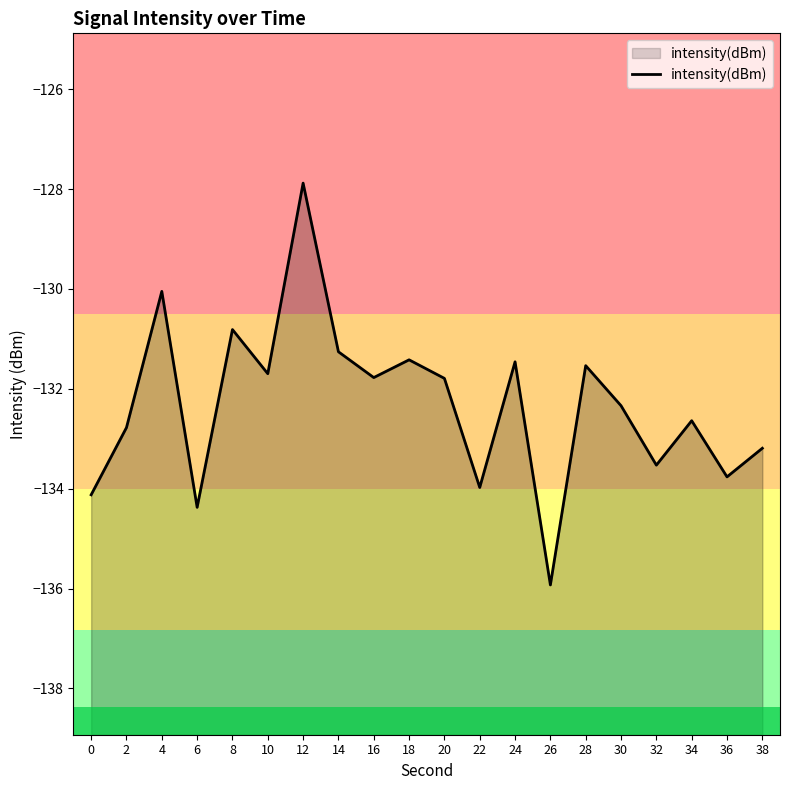

Which label corresponds to the largest value in the chart?

12